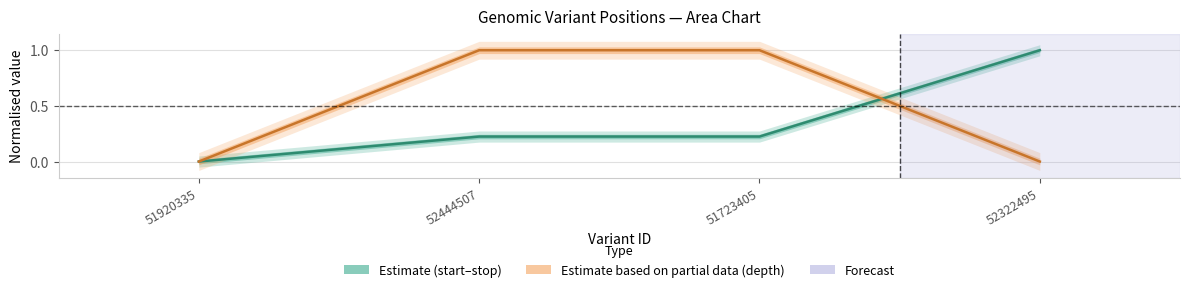

At how many categories does at least one series exceed 0?

3